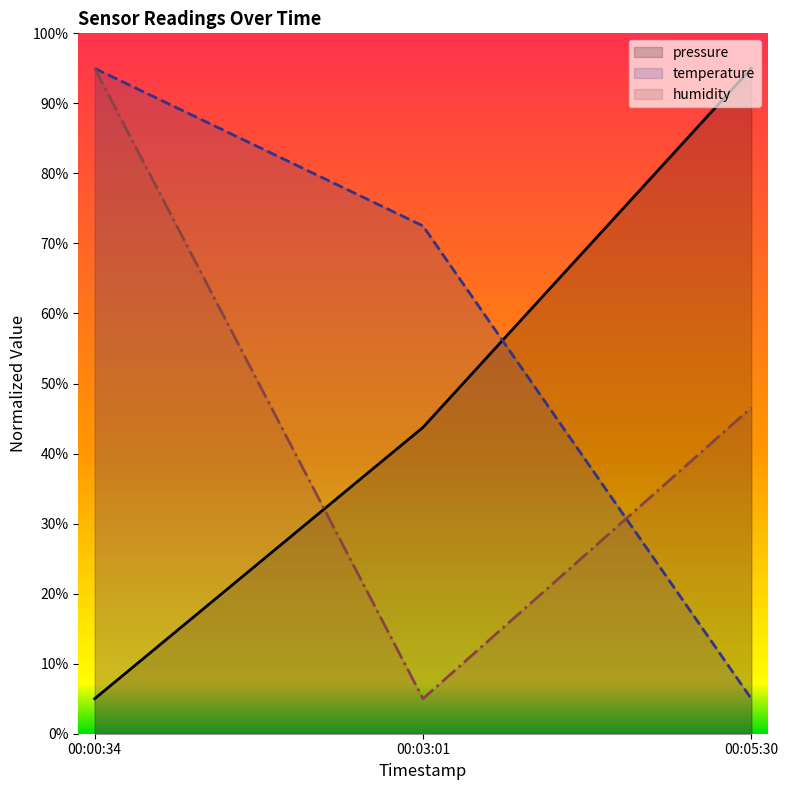

Is it true that humidity equals 95.0 at 00:00:34?

True